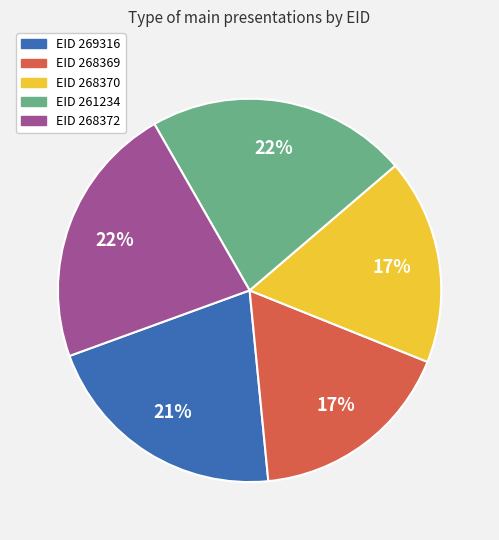

Is there a majority slice in this chart?

No